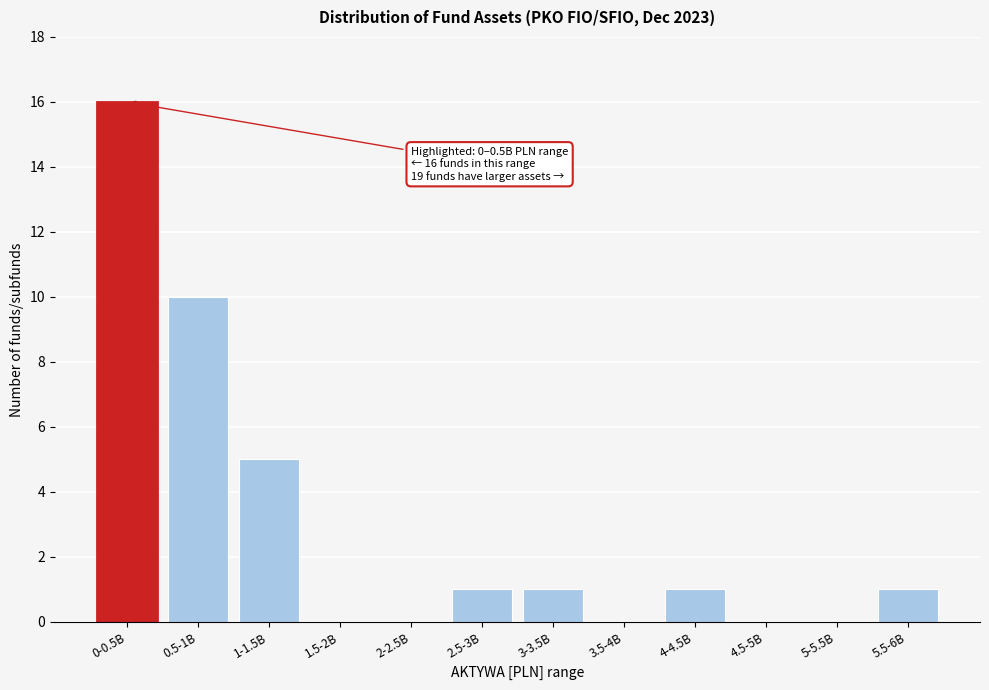

Reading left to right, what are all the values shown in this chart?

0-0.5B=16	0.5-1B=10	1-1.5B=5	1.5-2B=0	2-2.5B=0	2.5-3B=1	3-3.5B=1	3.5-4B=0	4-4.5B=1	4.5-5B=0	5-5.5B=0	5.5-6B=1